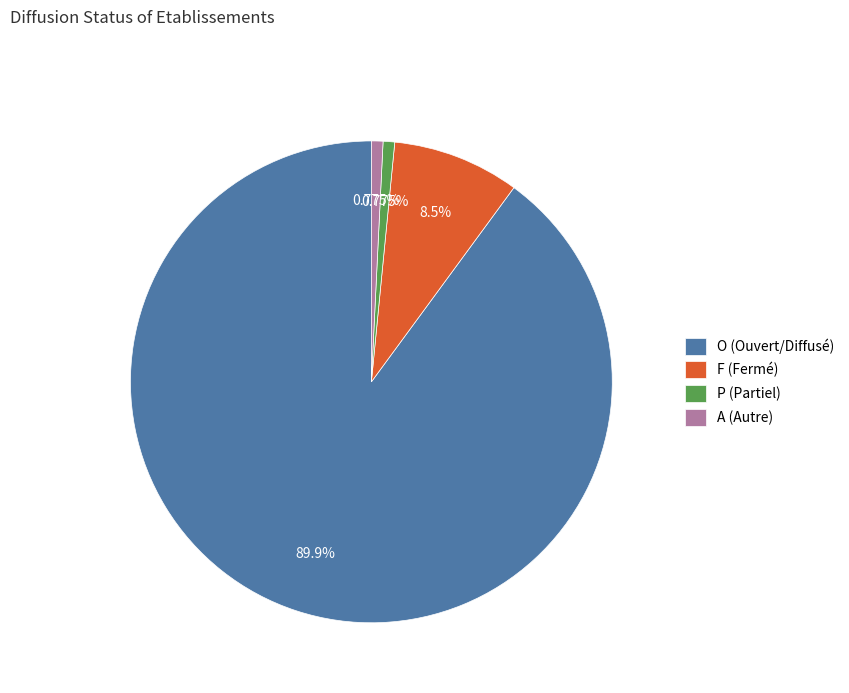

Approximately how many times larger is the value at F (Fermé) compared to P (Partiel)?

11.0